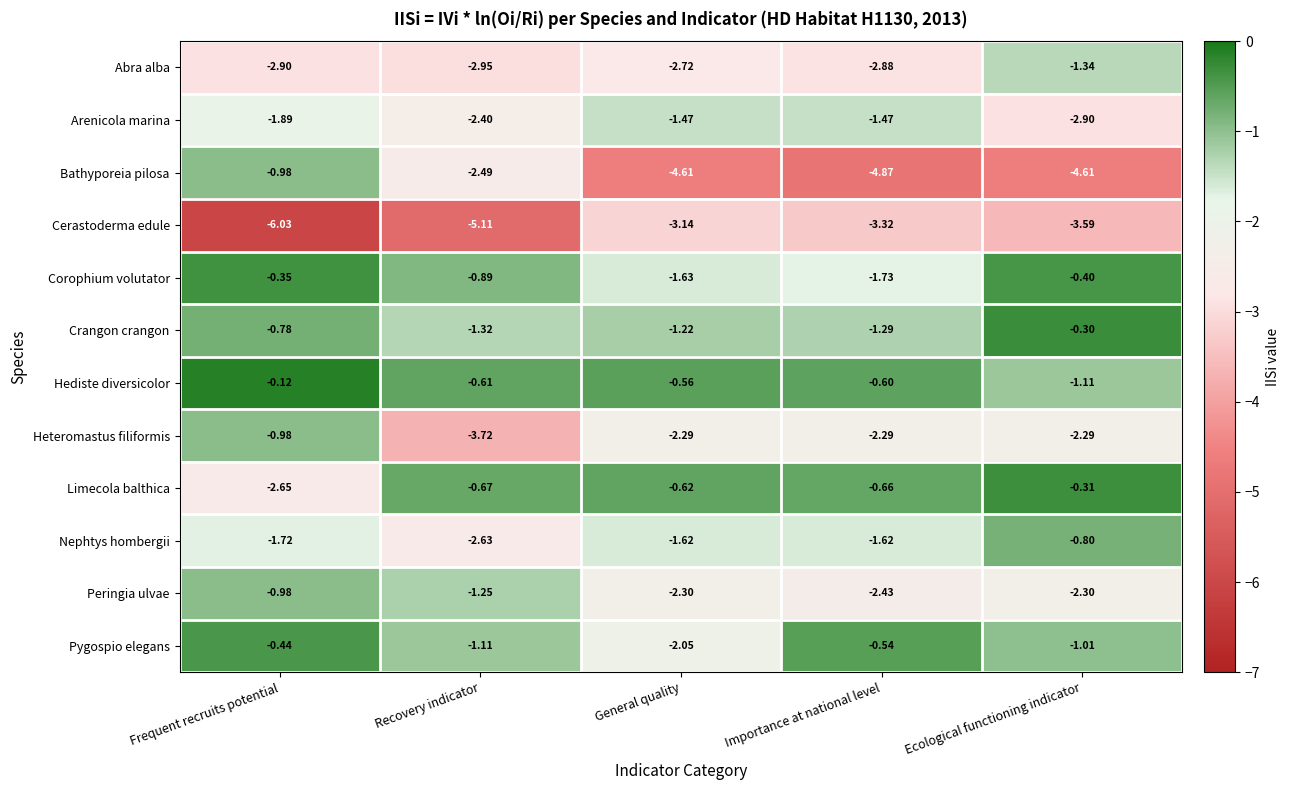

List the labels in order of Hediste diversicolor value, largest first.

Frequent recruits potential, General quality, Importance at national level, Recovery indicator, Ecological functioning indicator